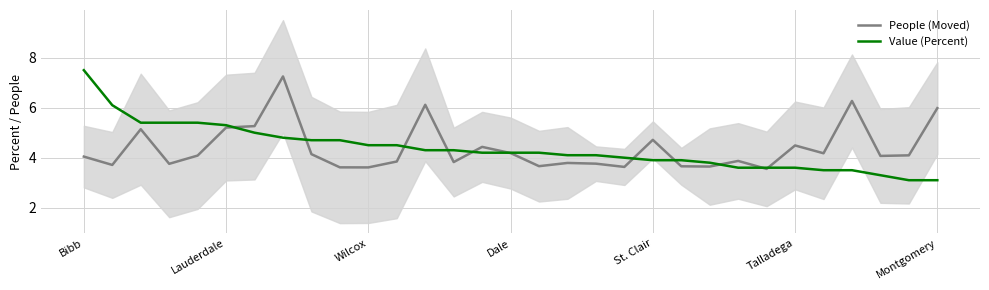

What are all the series names shown in the legend?

People (Moved), Value (Percent)